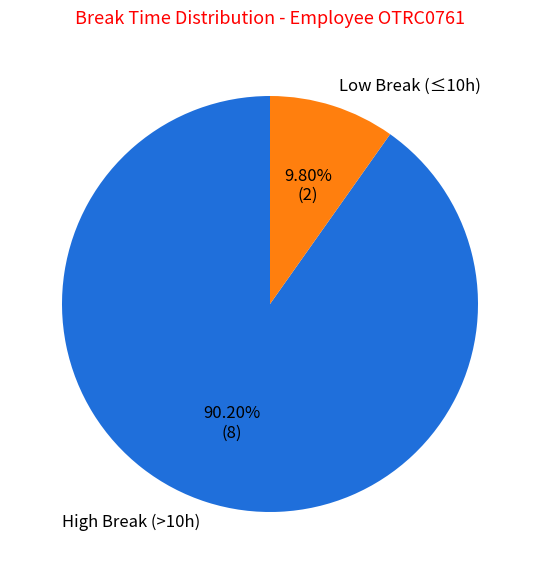

Is there a majority slice in this chart?

Yes